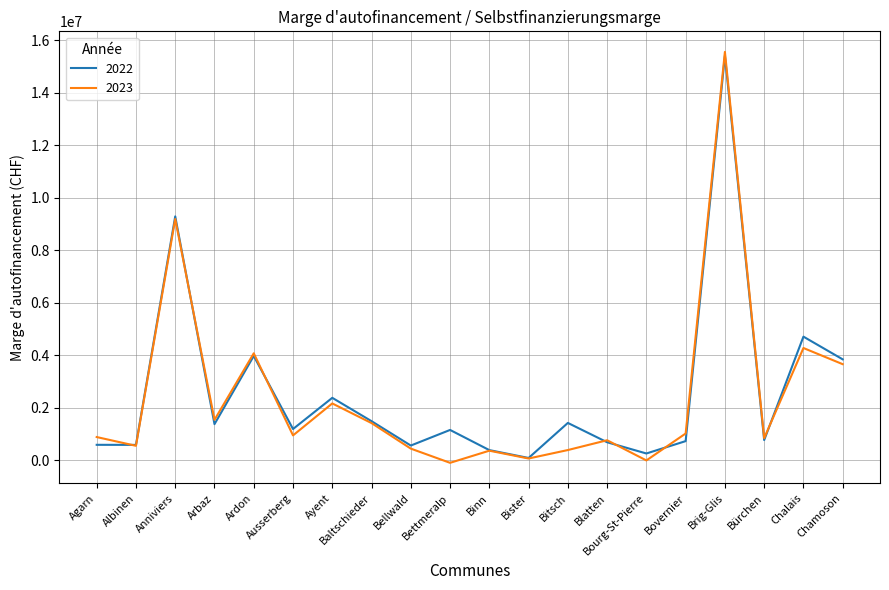

True or false: 2023 has a value of 1537099.0 at Arbaz.

True